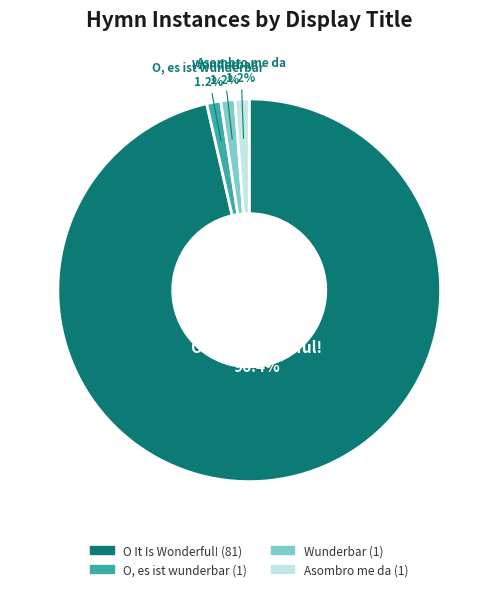

To the nearest percent, what is the difference between the O It Is Wonderful! and Asombro me da slice percentages?

95%